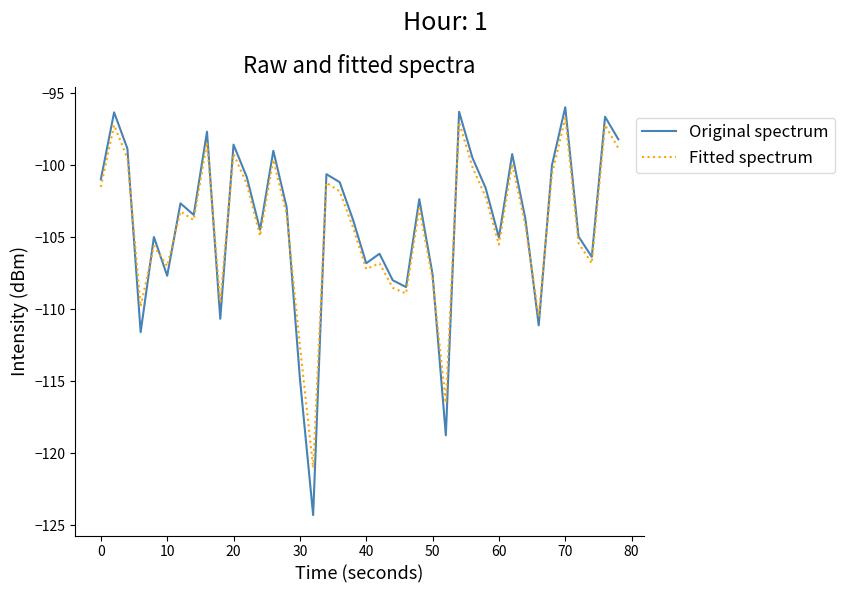

Which series has the largest range (max minus min)?

Original spectrum